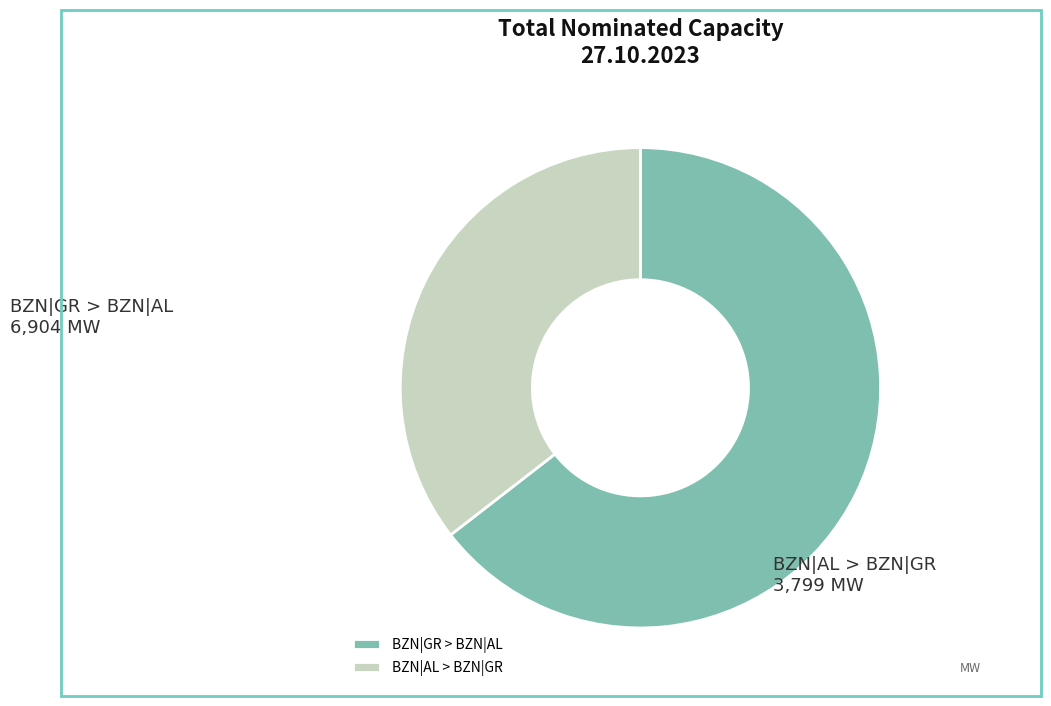

Does BZN|GR > BZN|AL represent more than half of the total?

Yes